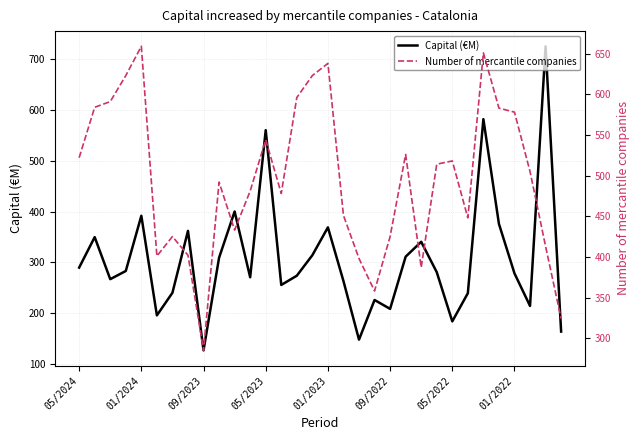

Which series changed the most between 25 and 31?

Number of mercantile companies